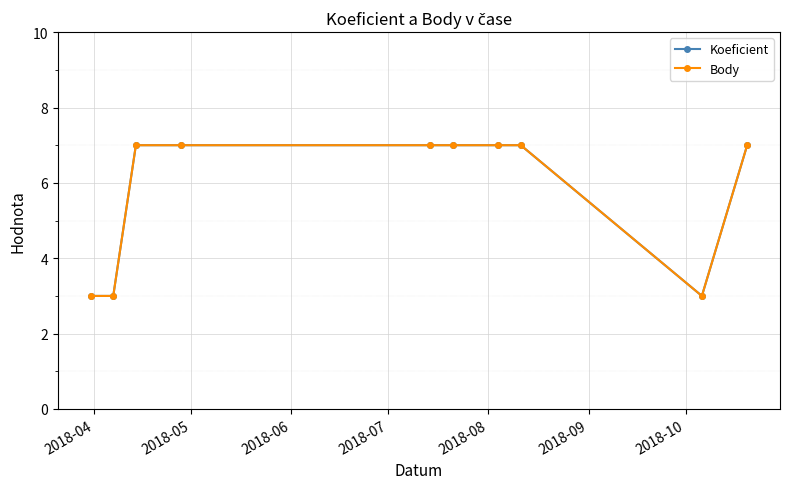

Does the chart have visible grid lines?

Yes